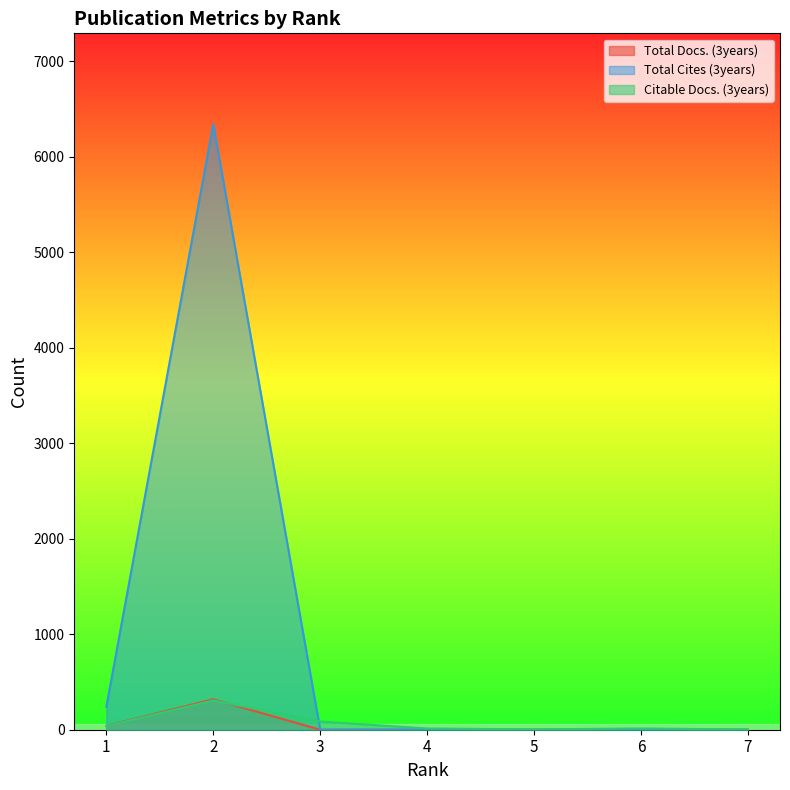

Where is Total Cites (3years) nearest to the value 3170?

1